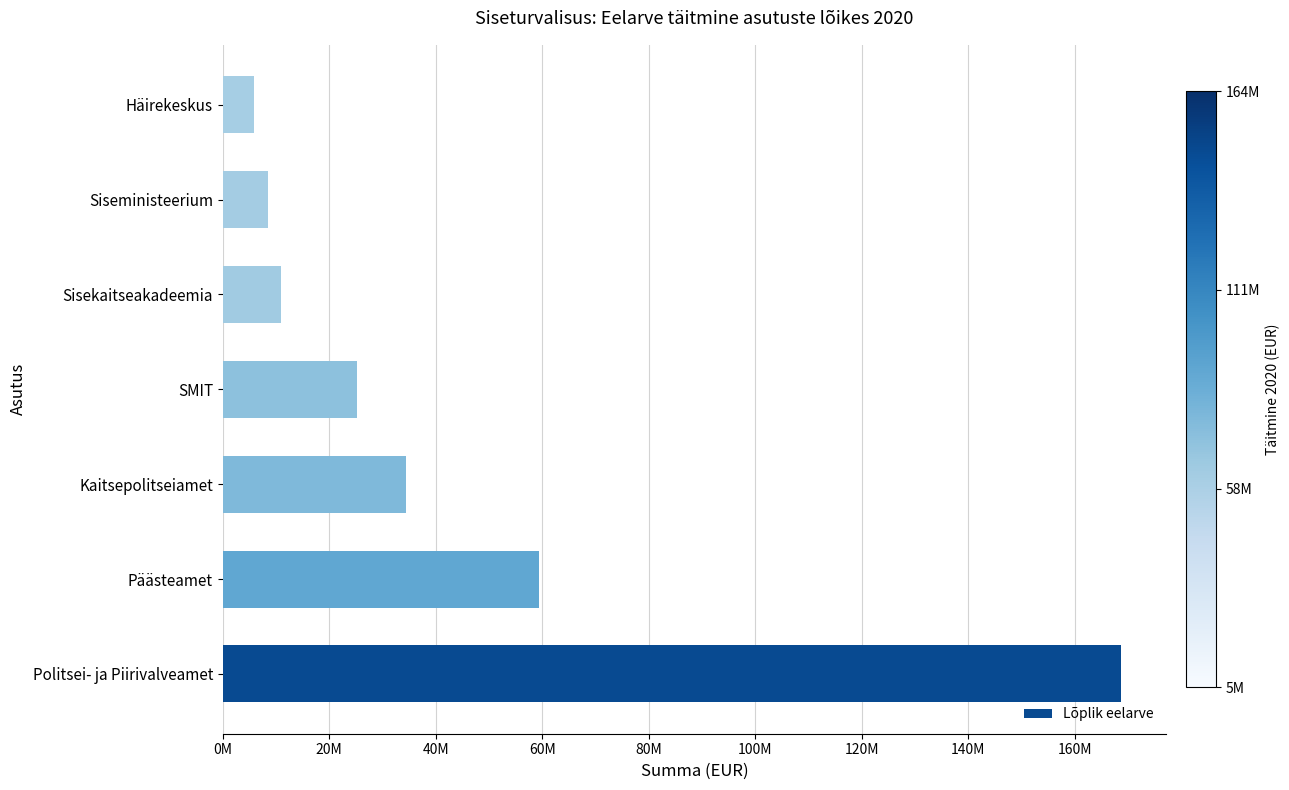

Where is the data nearest to the value 87340107?

Päästeamet